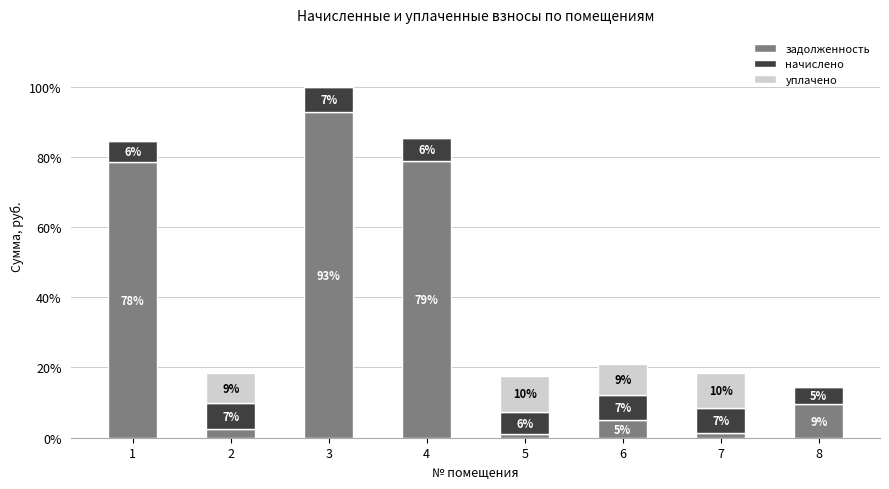

What are all the series names shown in the legend?

задолженность, начислено, уплачено